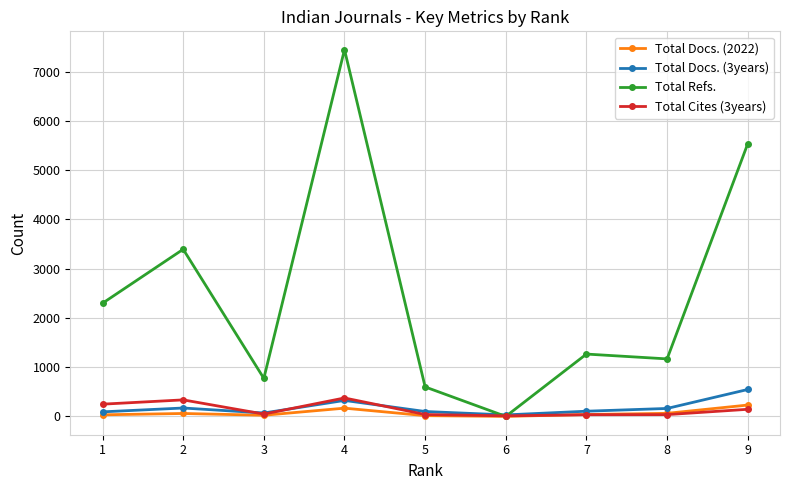

Where is the first local maximum for Total Docs. (3years)?

2